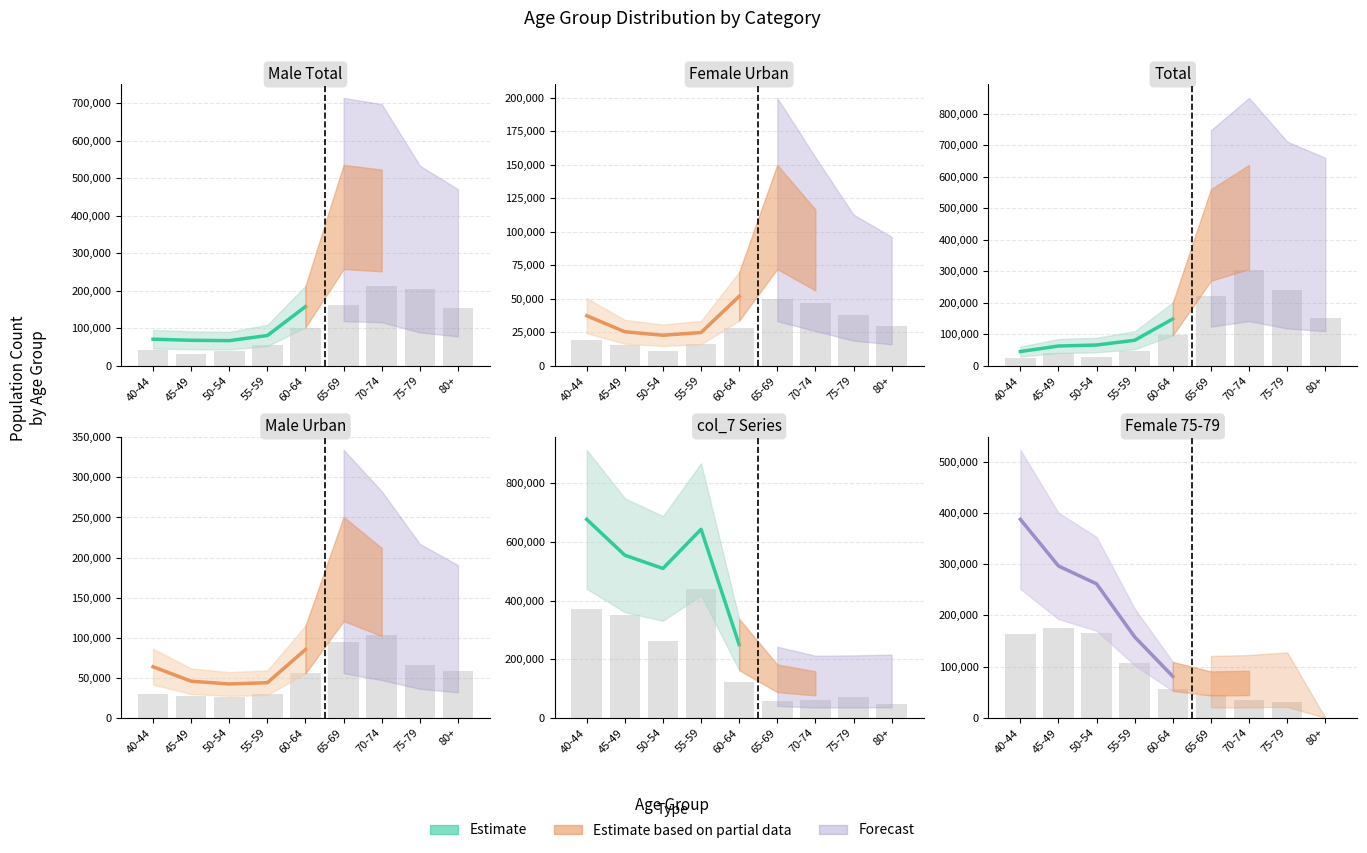

Between 65-69 and 70-74, which series saw the biggest shift?

Total (col_61)